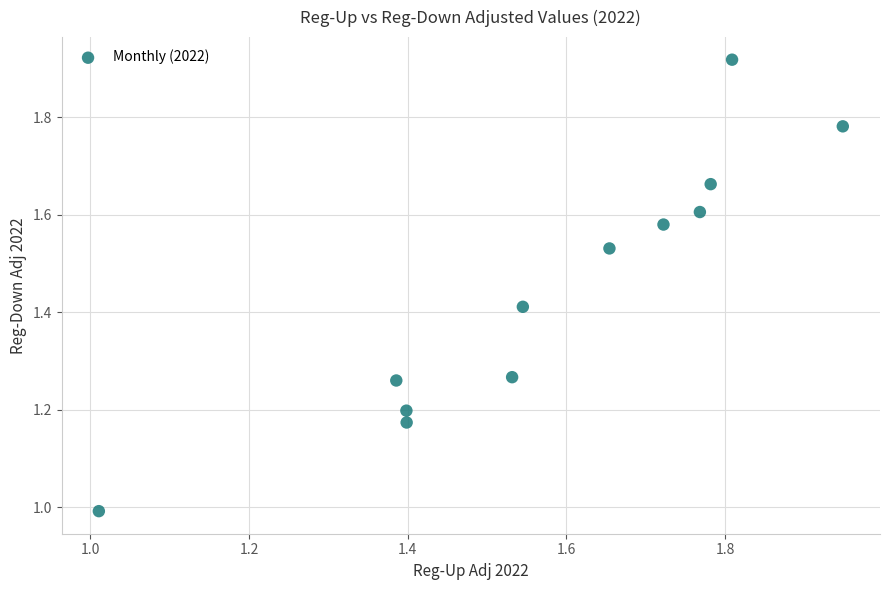

What is the range of X values (max minus min)?

0.9